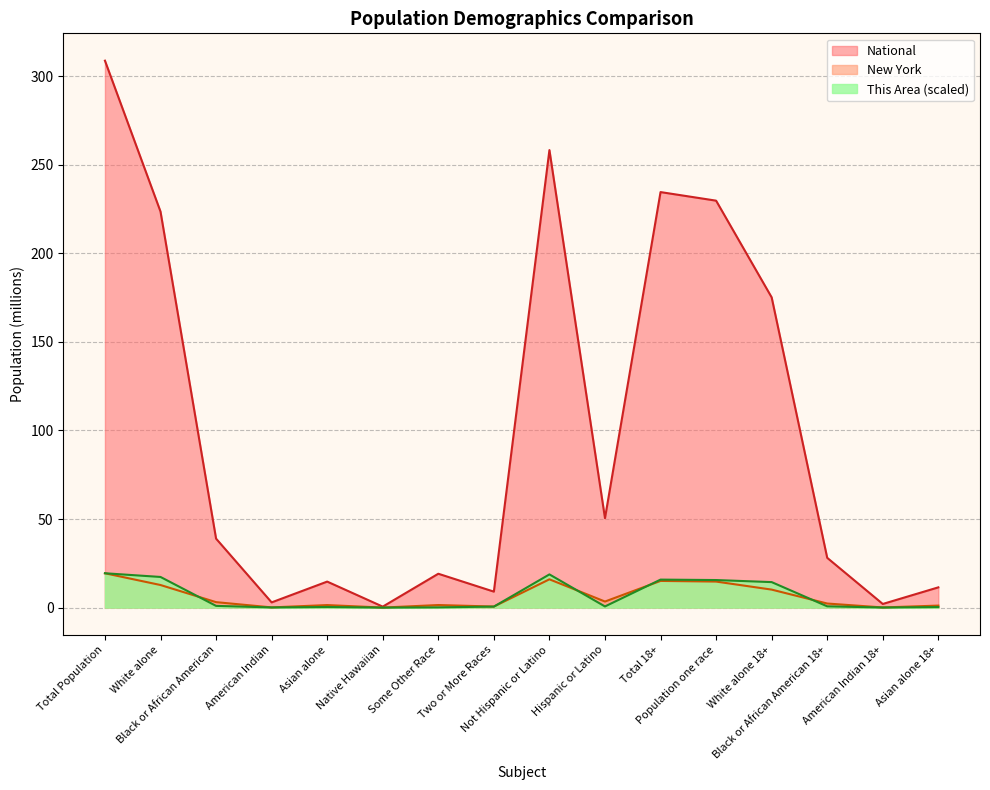

At which label is National closest to 154?

White alone 18+